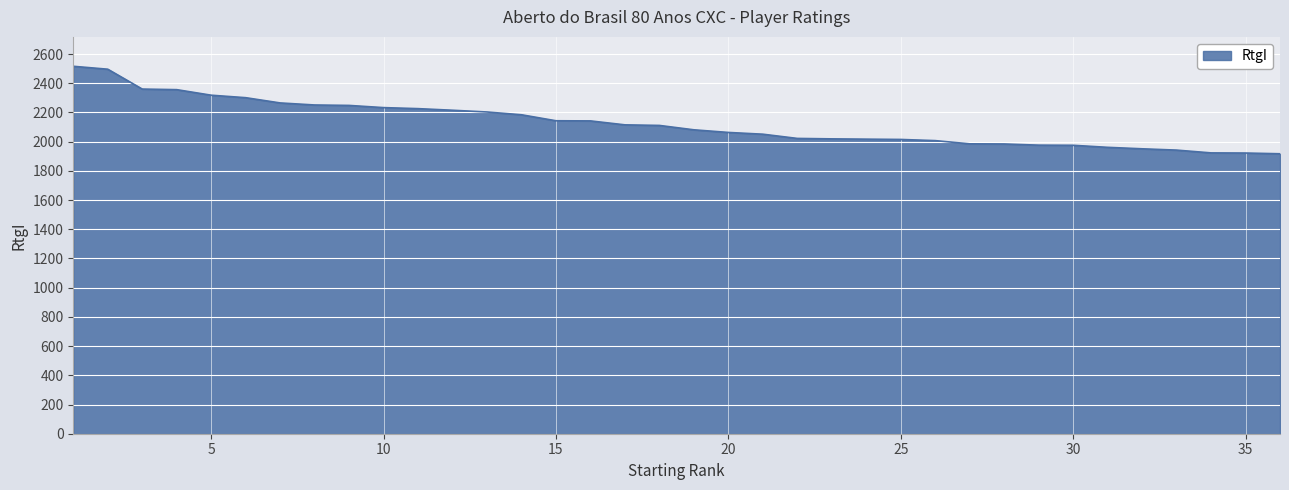

What is the minimum value shown in the chart?

1917